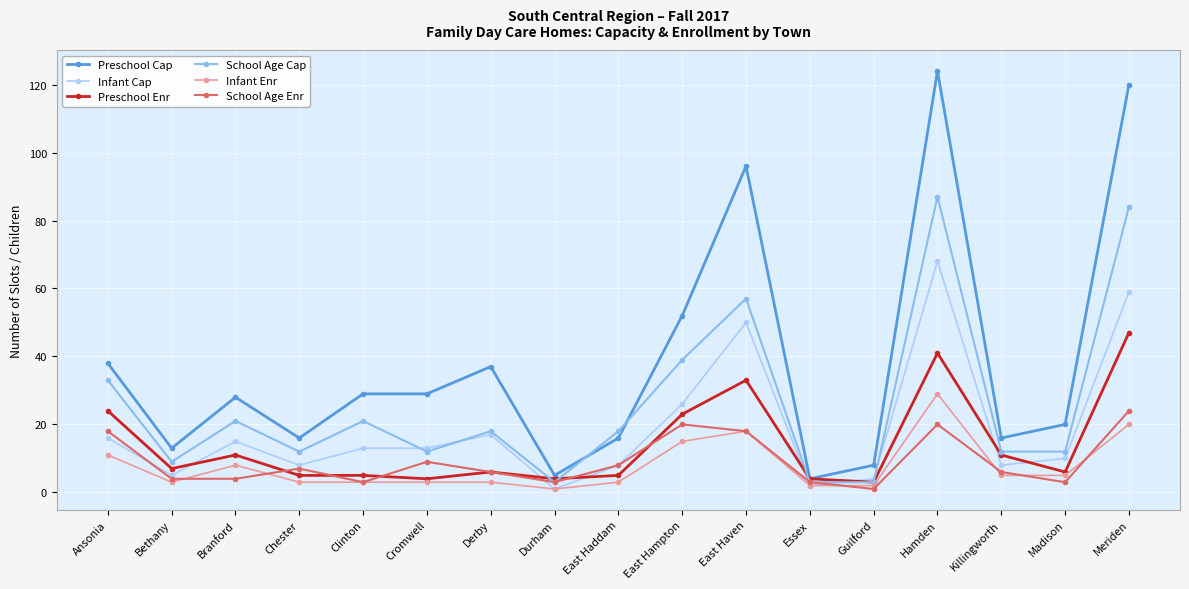

What is the maximum value for Preschool Cap?

124